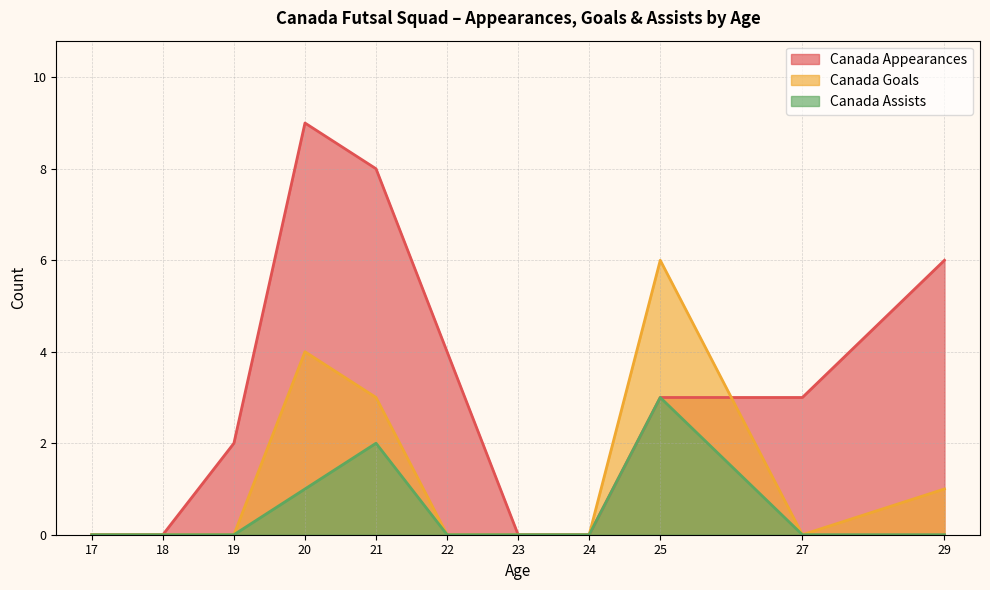

Read the Canada Goals value at 21.

3